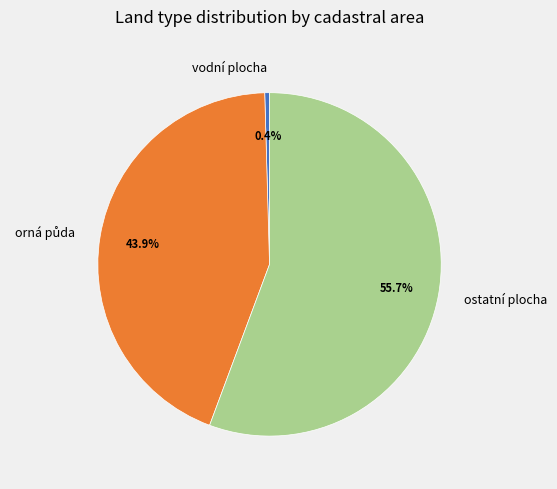

Is the sum of vodní plocha and ostatní plocha greater than half?

Yes